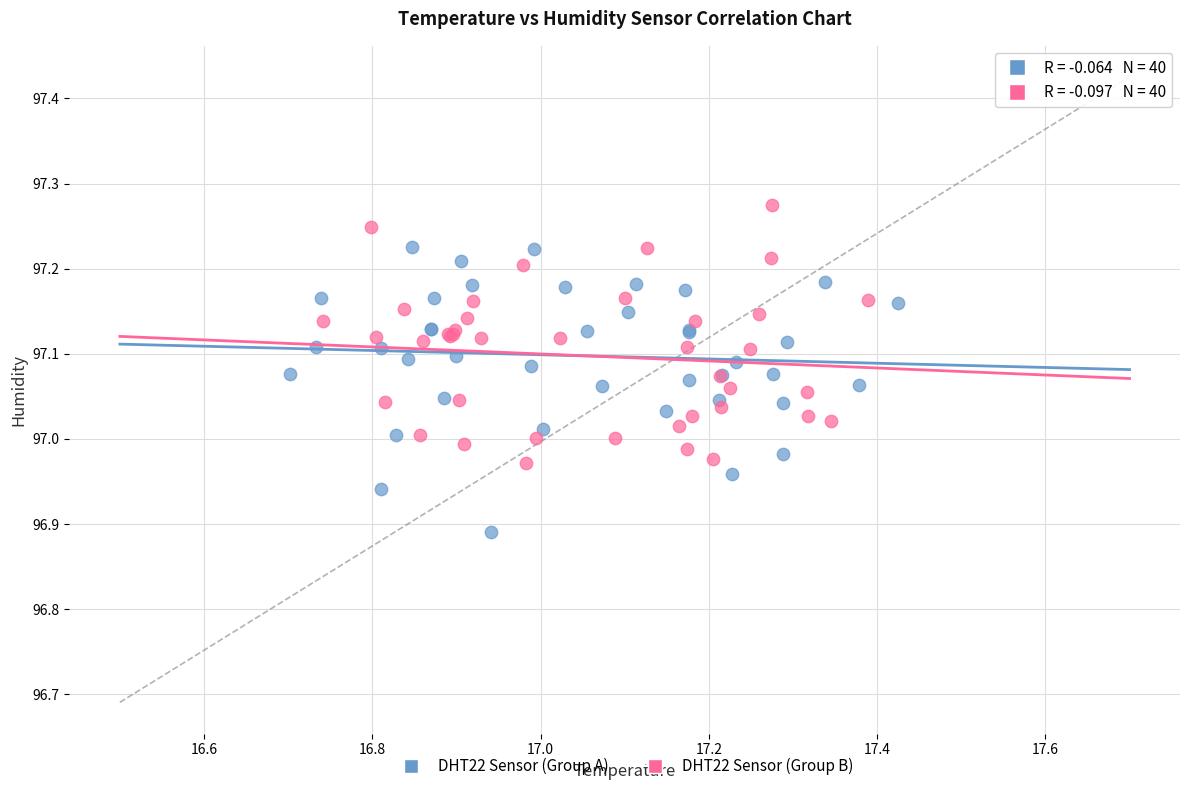

Which series contains the lowest Y value?

DHT22 Sensor (Group A)